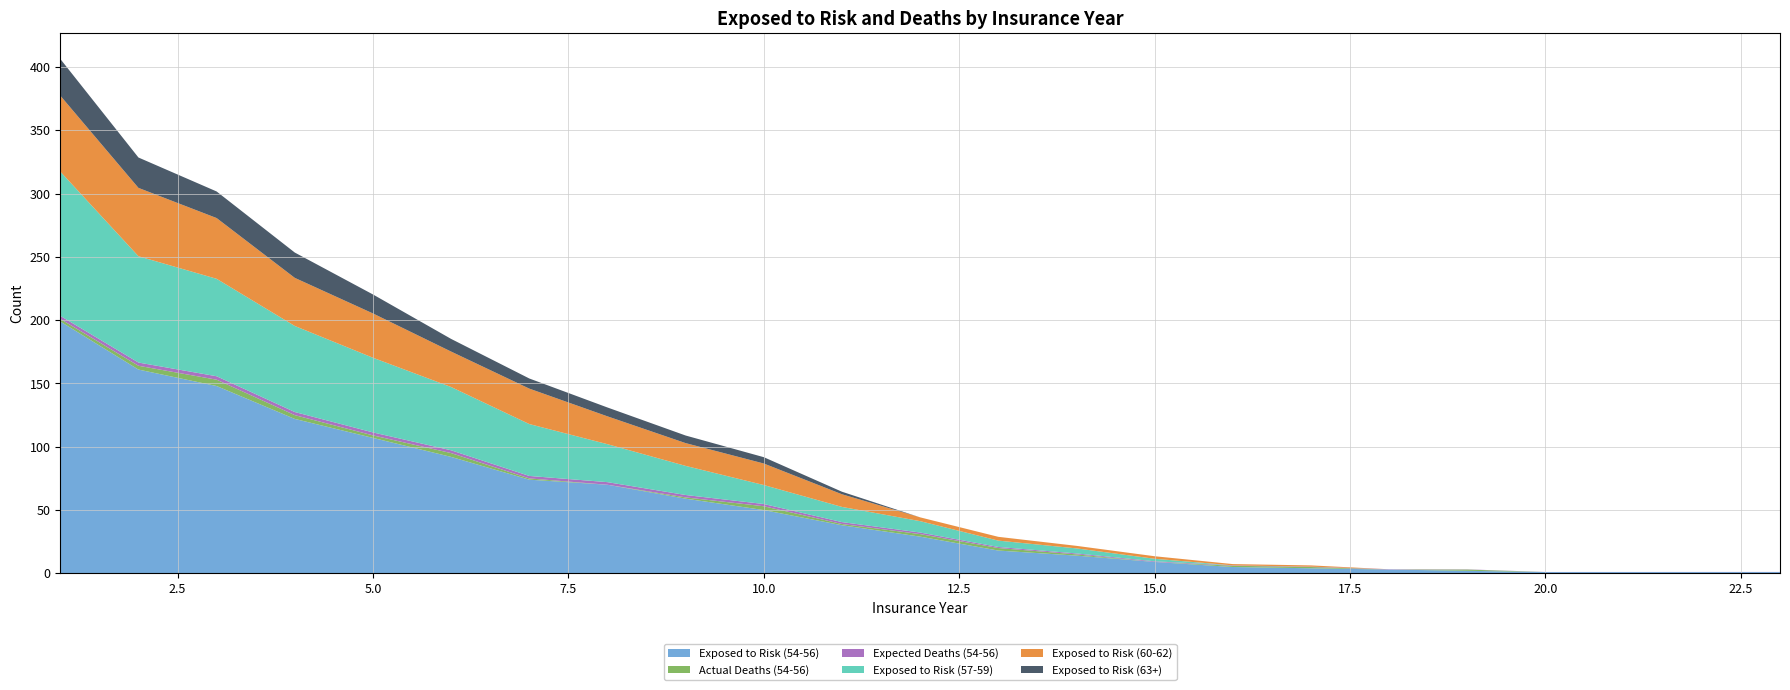

Reading left to right, what are all the values shown in this chart?

Exposed to Risk (54-56): 1=199.0	2=161.0	3=148.0	4=122.0	5=107.0	6=92.0	7=74.0	8=70.0	9=59.0	10=50.0	11=38.0	12=29.0	13=18.0	14=14.0	15=9.0	16=5.0	17=4.0	18=3.0	19=2.0	20=1.0	21=1.0	22=1.0	23=1.0
Actual Deaths (54-56): 1=2.0	2=3.0	3=5.0	4=3.0	5=2.0	6=3.0	7=1.0	8=0.0	9=1.0	10=3.0	11=1.0	12=2.0	13=2.0	14=1.0	15=0.0	16=1.0	17=1.0	18=0.0	19=1.0	20=0.0	21=0.0	22=0.0	23=0.0
Expected Deaths (54-56): 1=2.4	2=2.5	3=2.7	4=2.5	5=2.3	6=2.2	7=1.9	8=2.0	9=1.9	10=1.8	11=1.5	12=1.2	13=0.8	14=0.7	15=0.5	16=0.3	17=0.3	18=0.2	19=0.2	20=0.1	21=0.1	22=0.1	23=0.1
Exposed to Risk (57-59): 1=114.0	2=84.0	3=77.0	4=68.0	5=59.0	6=50.0	7=41.0	8=30.0	9=23.0	10=15.0	11=12.0	12=9.0	13=5.0	14=4.0	15=2.0	16=0.0	17=0.0	18=0.0	19=0.0	20=0.0	21=0.0	22=0.0	23=0.0
Exposed to Risk (60-62): 1=60.0	2=54.0	3=48.0	4=38.0	5=35.0	6=28.0	7=28.0	8=22.0	9=18.0	10=17.0	11=10.0	12=3.0	13=3.0	14=2.0	15=2.0	16=1.0	17=1.0	18=0.0	19=0.0	20=0.0	21=0.0	22=0.0	23=0.0
Exposed to Risk (63+): 1=29.0	2=24.0	3=21.0	4=20.0	5=15.0	6=10.0	7=8.0	8=7.0	9=6.0	10=5.0	11=2.0	12=0.0	13=0.0	14=0.0	15=0.0	16=0.0	17=0.0	18=0.0	19=0.0	20=0.0	21=0.0	22=0.0	23=0.0